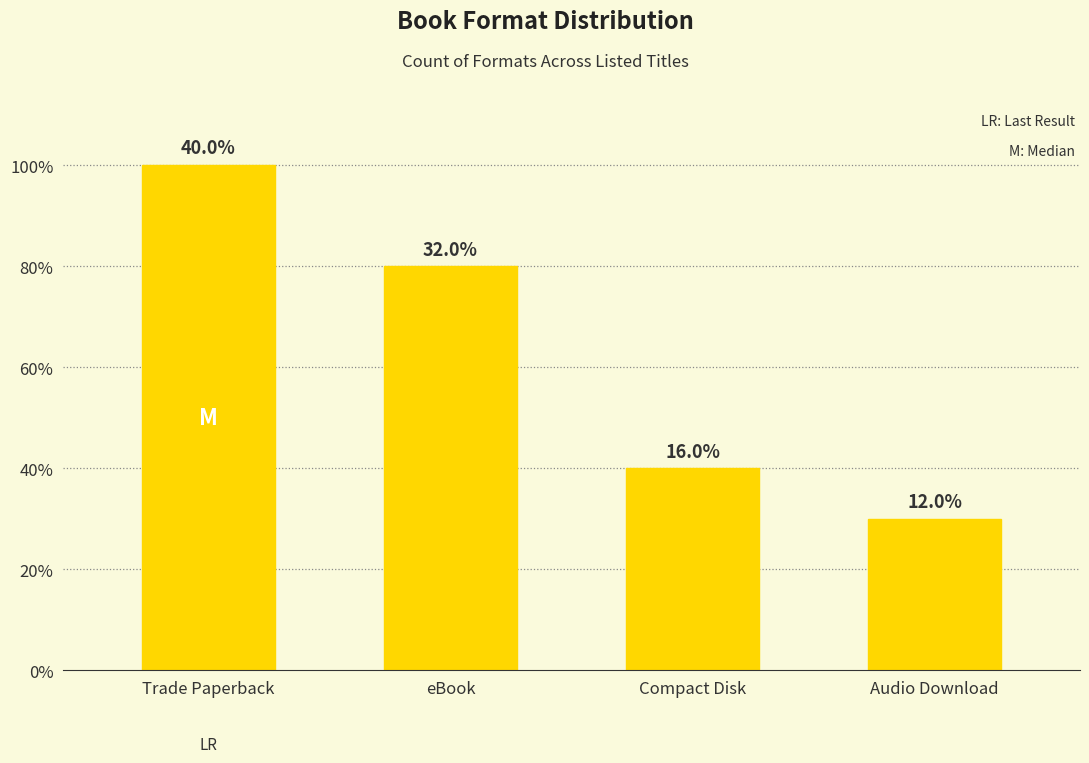

Does the chart contain any negative values?

No